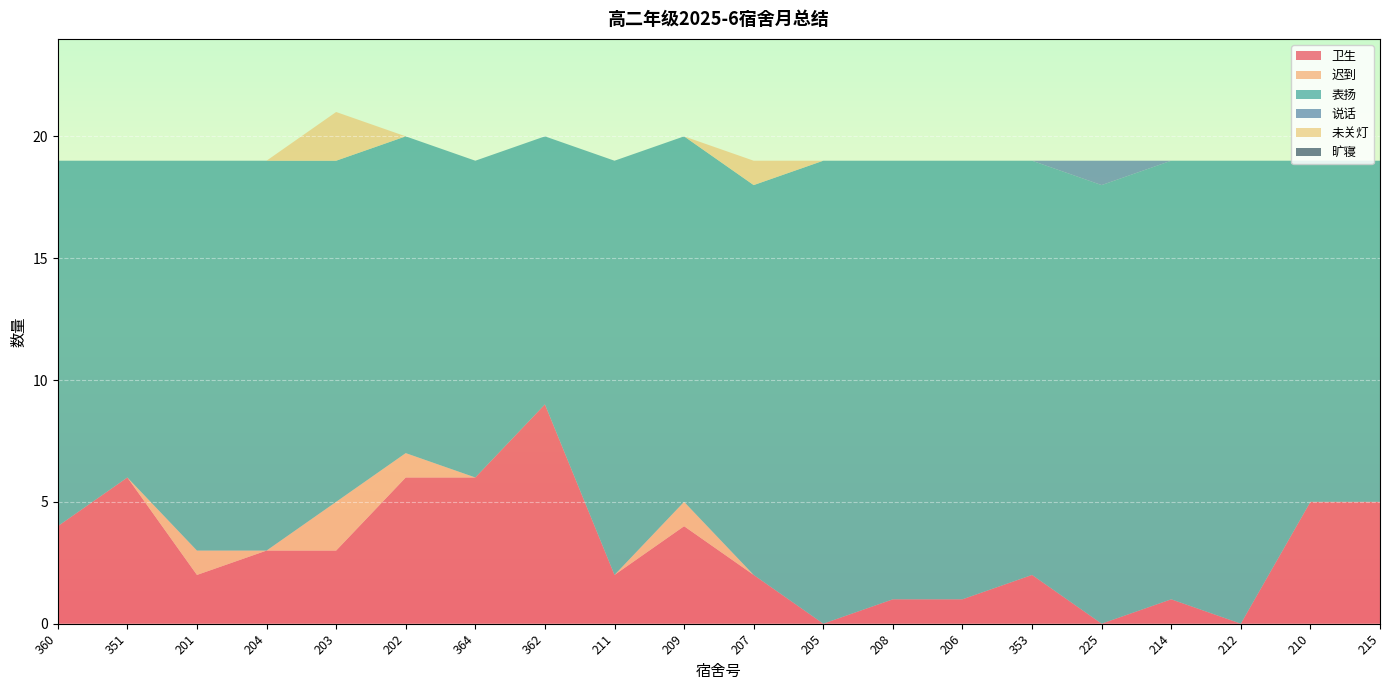

Reading right to left, what are all the values shown in this chart?

卫生: 5	5	0	1	0	2	1	1	0	2	4	2	9	6	6	3	3	2	6	4
迟到: 0	0	0	0	0	0	0	0	0	0	1	0	0	0	1	2	0	1	0	0
表扬: 14	14	19	18	18	17	18	18	19	16	15	17	11	13	13	14	16	16	13	15
说话: 0	0	0	0	1	0	0	0	0	0	0	0	0	0	0	0	0	0	0	0
未关灯: 0	0	0	0	0	0	0	0	0	1	0	0	0	0	0	2	0	0	0	0
旷寝: 0	0	0	0	0	0	0	0	0	0	0	0	0	0	0	0	0	0	0	0